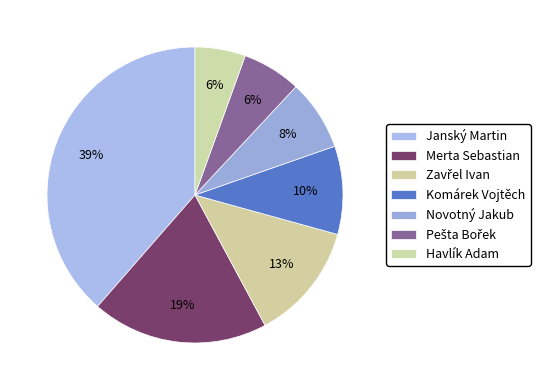

How many segments does this pie chart have?

7